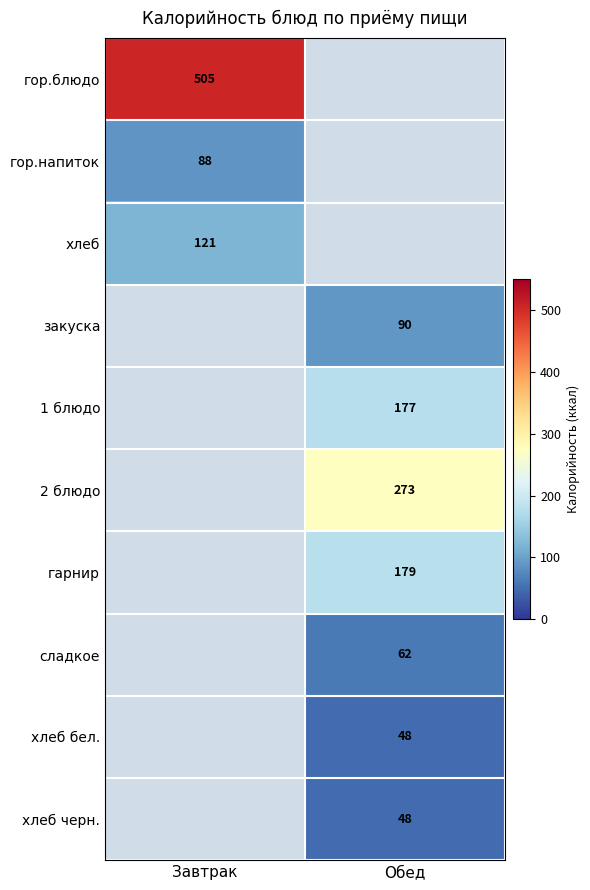

Is the value of 2 блюдо at Обед greater than the value of гарнир at Обед?

Yes